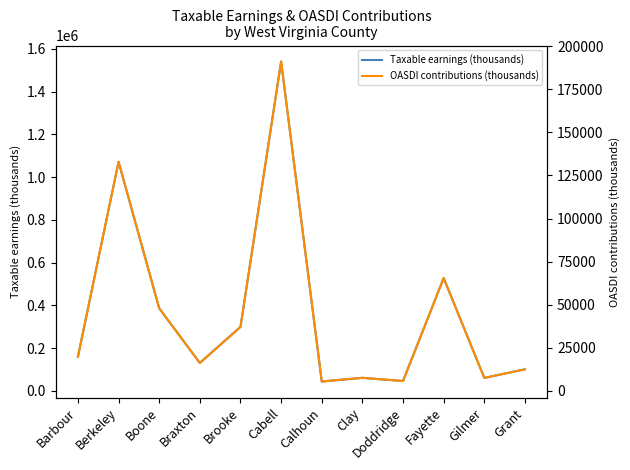

What is the sum of the OASDI contributions (thousands) values at Cabell and Barbour?

210906